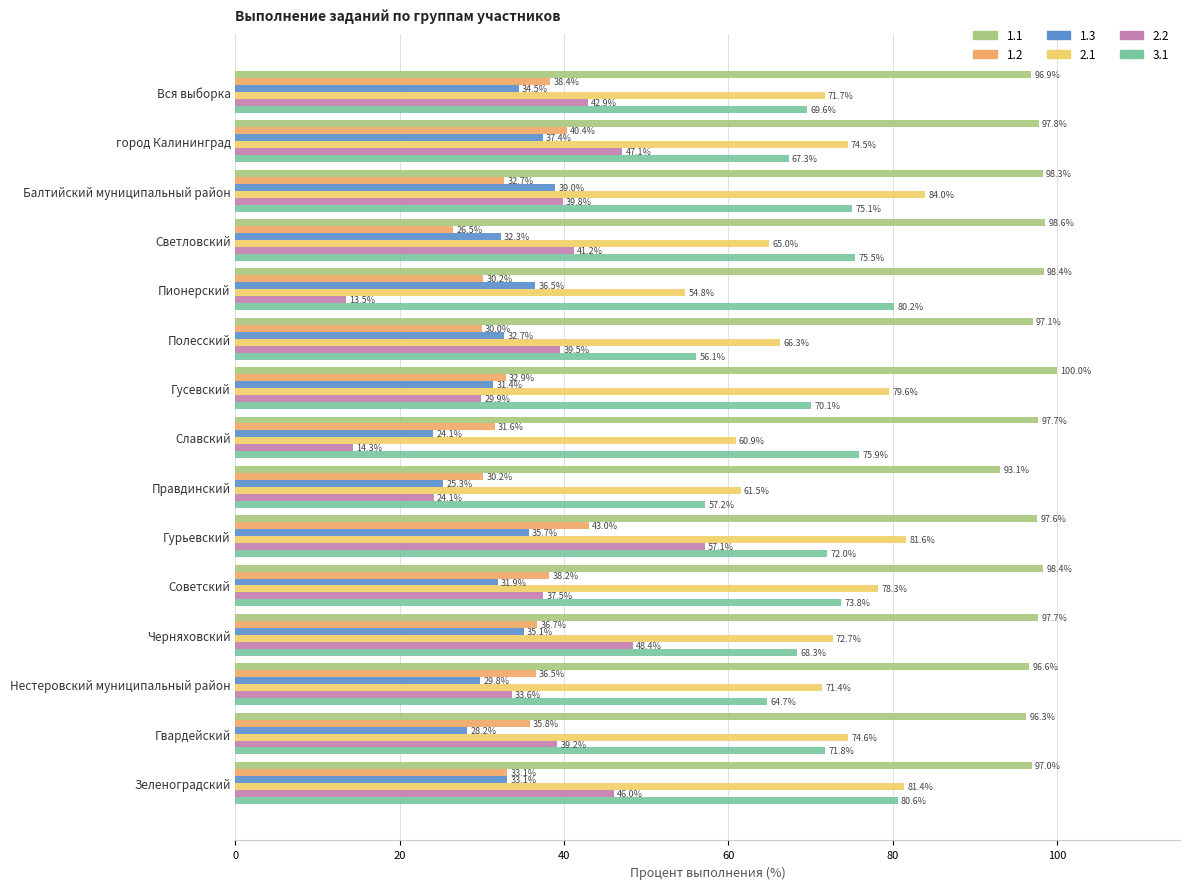

The value of 3.1 at Славский is 75.9. True or false?

True